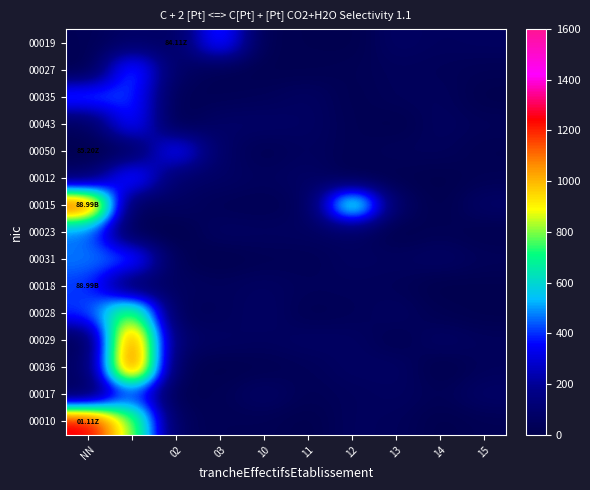

List the series in order of their peak value, lowest first.

00050, 00018, 00043, 00017, 00019, 00035, 00023, 00012, 00031, 00027, 00028, 00029, 00015, 00036, 00010